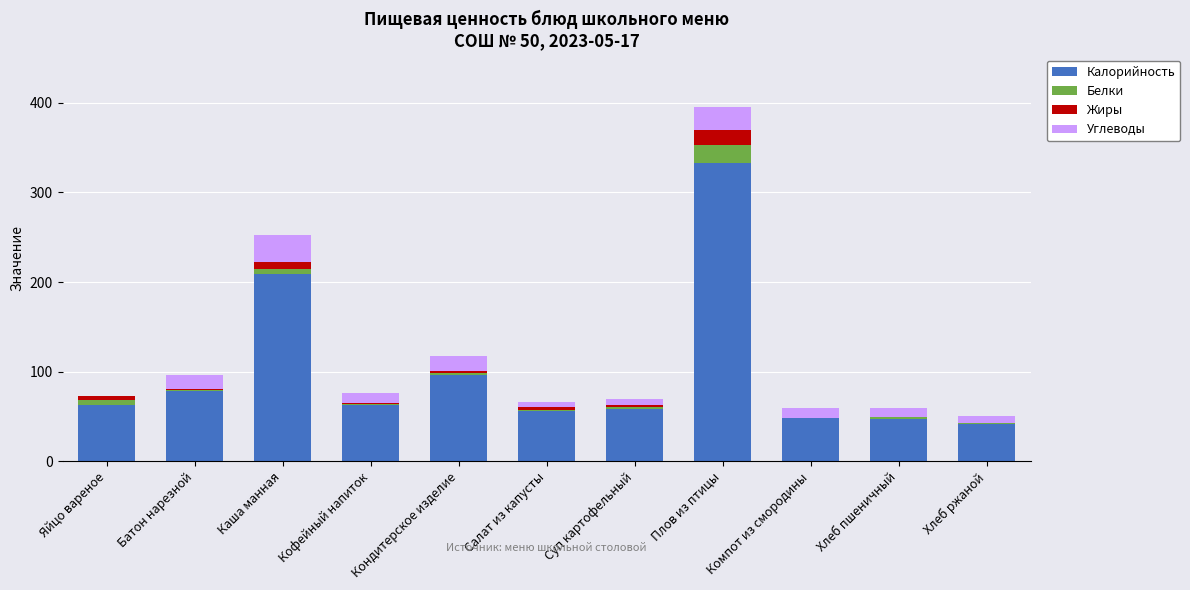

What is the maximum value for Калорийность?

333